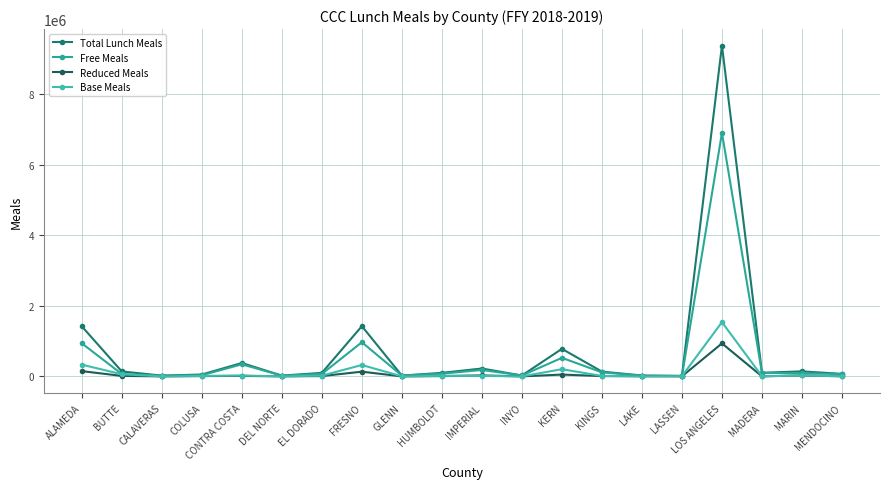

How many distinct data groups are displayed?

4